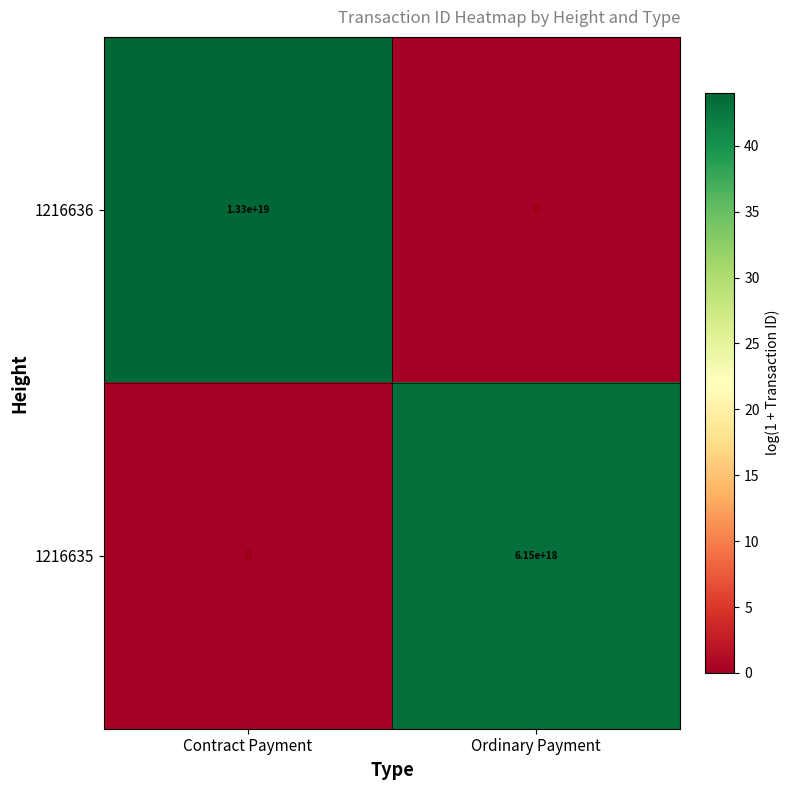

How many distinct data groups are displayed?

2